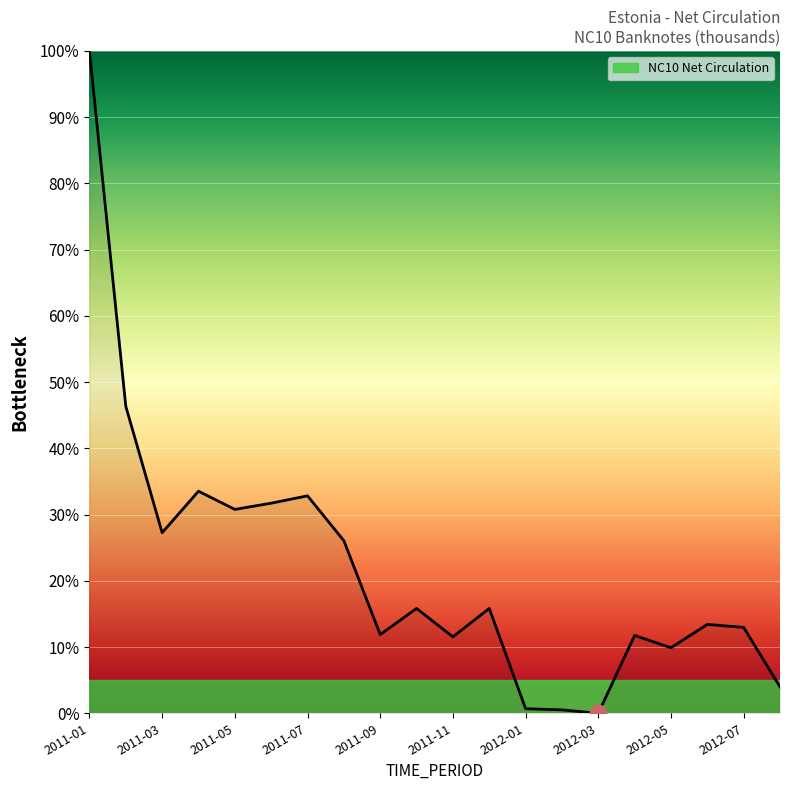

Count the number of data series in this chart.

1